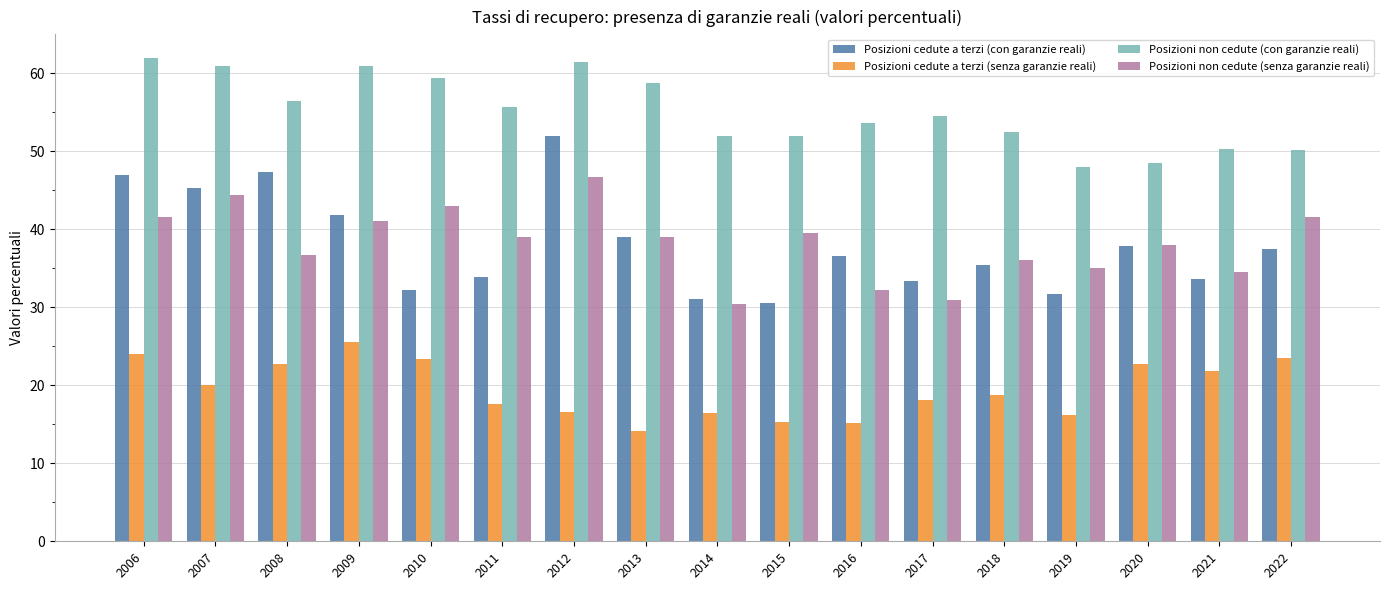

Is the value of Posizioni non cedute (con garanzie reali) at 2022 greater than the value of Posizioni non cedute (senza garanzie reali) at 2013?

Yes